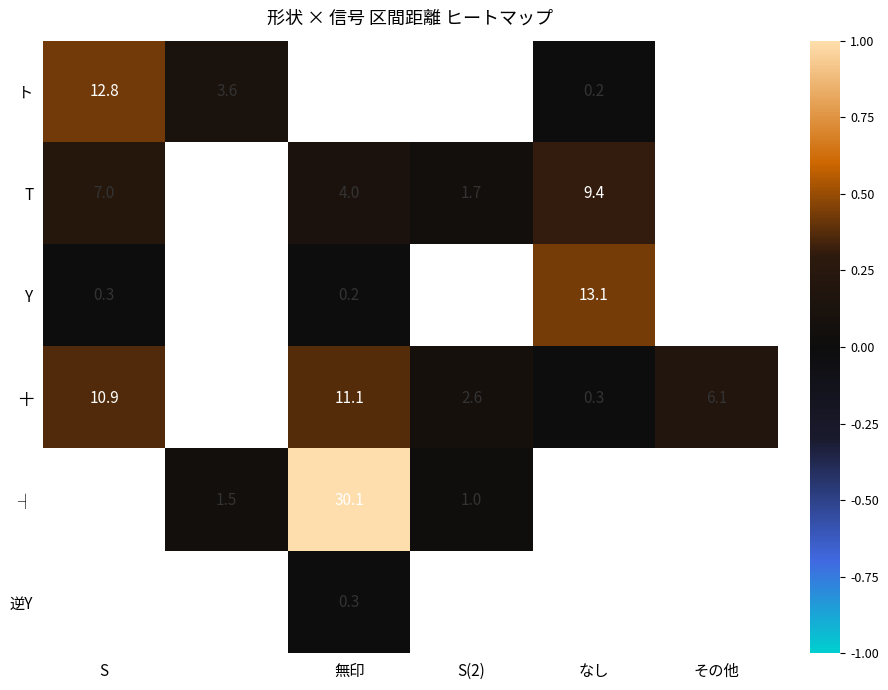

Count the T values in the range 0 to 1.

4